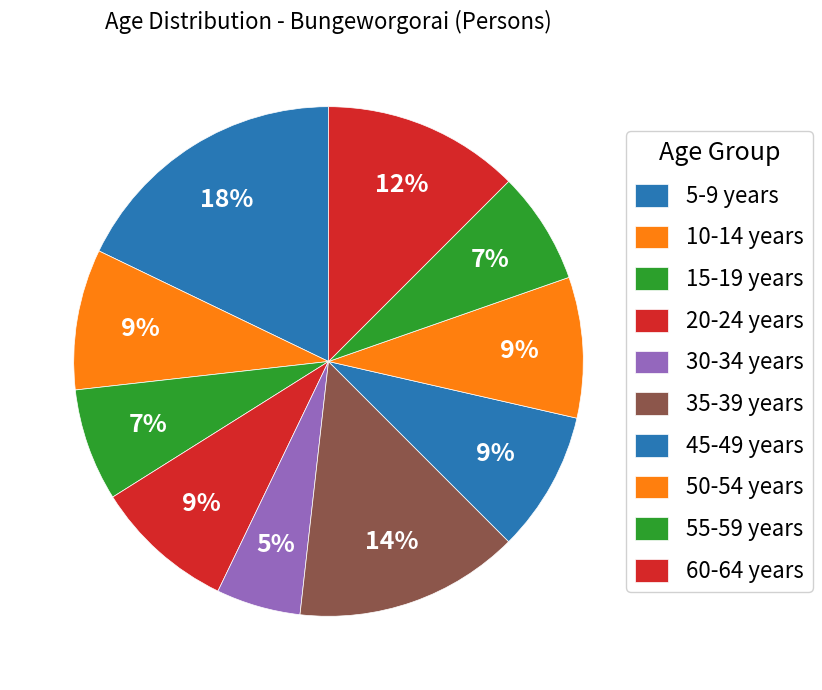

Which has a higher value, 20-24 years or 45-49 years?

20-24 years